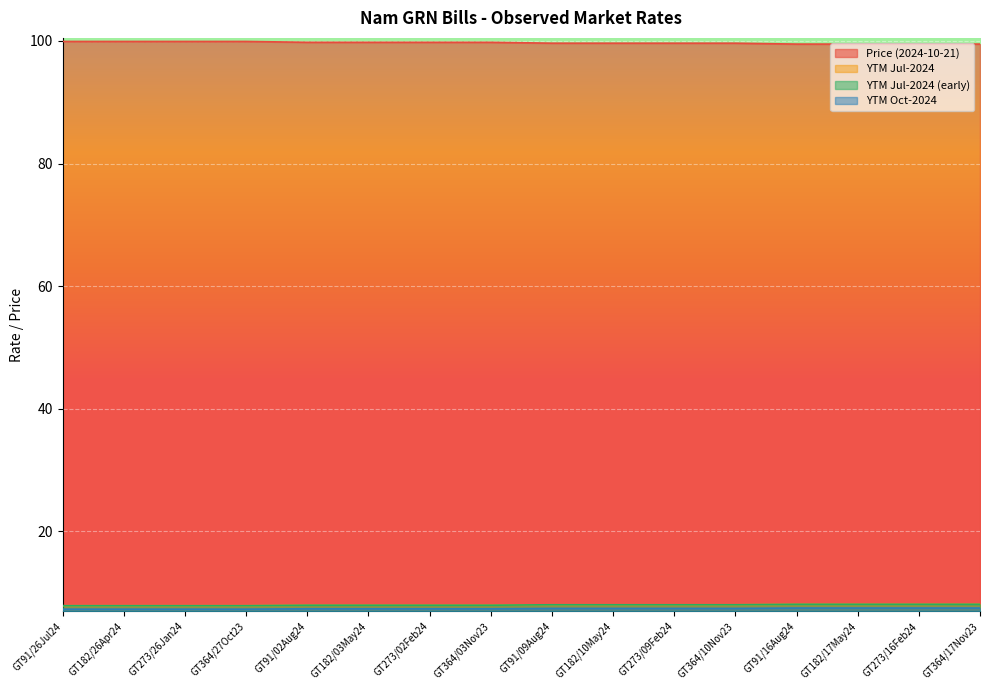

What is the average value of the YTM Jul-2024 series?

8.0